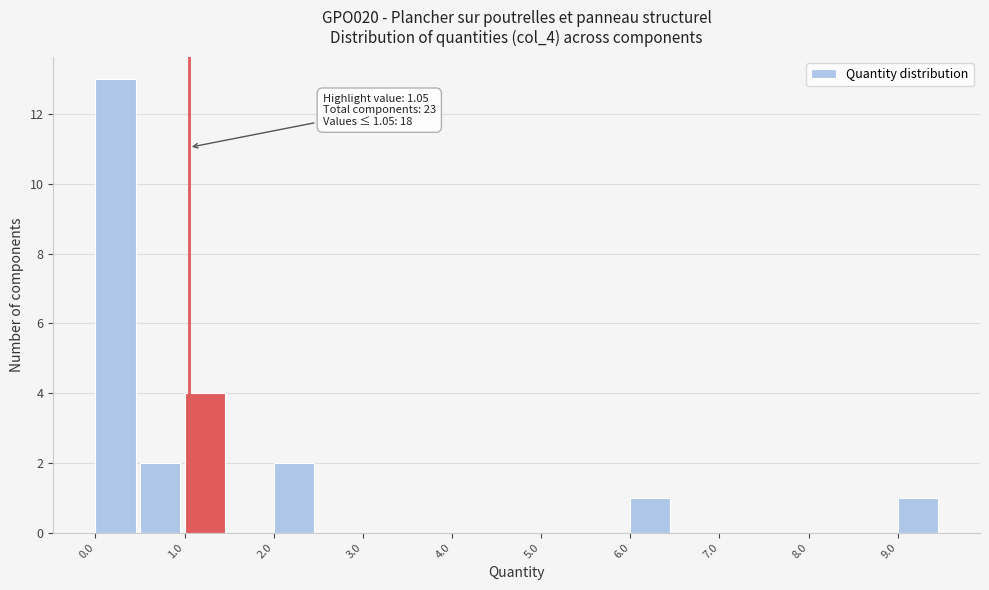

Over which range of the x-axis is the bar tallest?

0.0 to 0.5